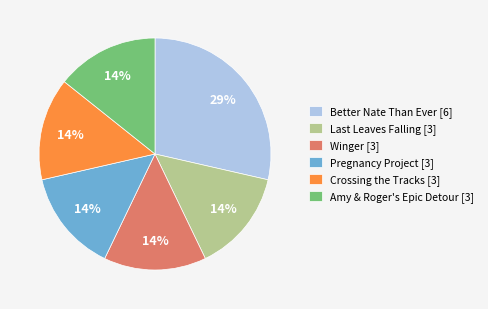

To the nearest percent, what is the combined percentage of Better Nate Than Ever and Pregnancy Project?

43%